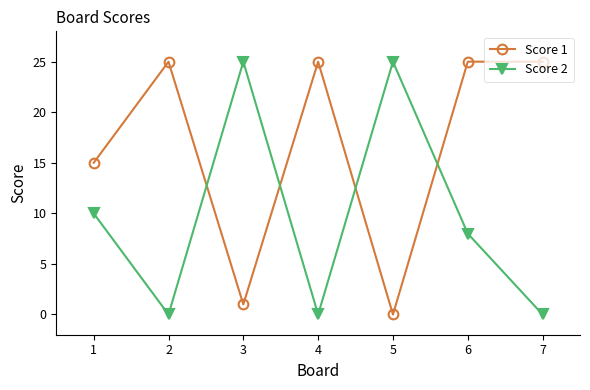

After their last crossing, which series has the higher values: Score 2 or Score 1?

Score 1